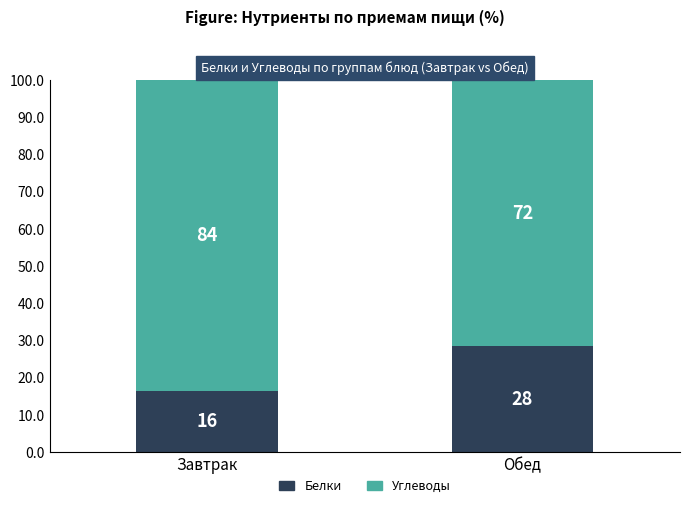

Are the bars horizontal?

No